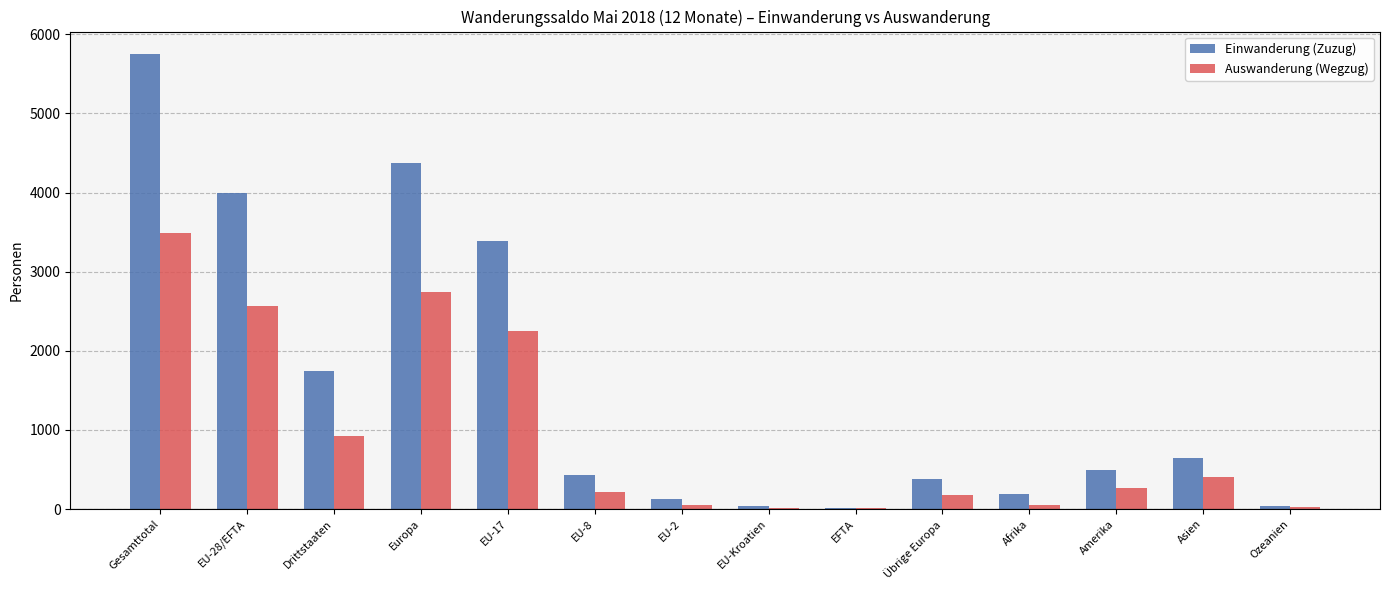

At which category is the sum across all series the highest?

Gesamttotal